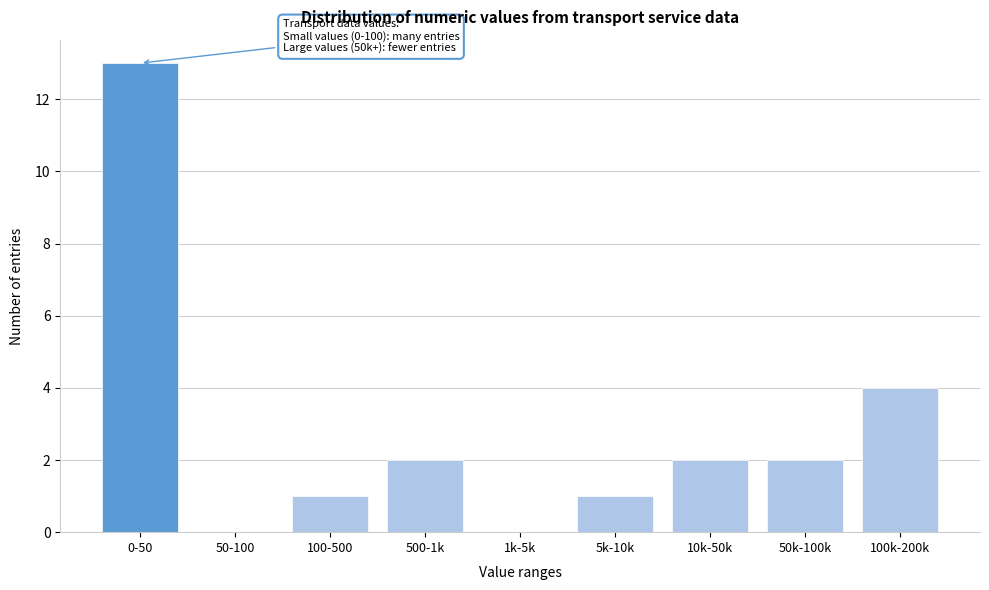

Reading left to right, extract all data points from this chart.

0-50=13	50-100=0	100-500=1	500-1k=2	1k-5k=0	5k-10k=1	10k-50k=2	50k-100k=2	100k-200k=4